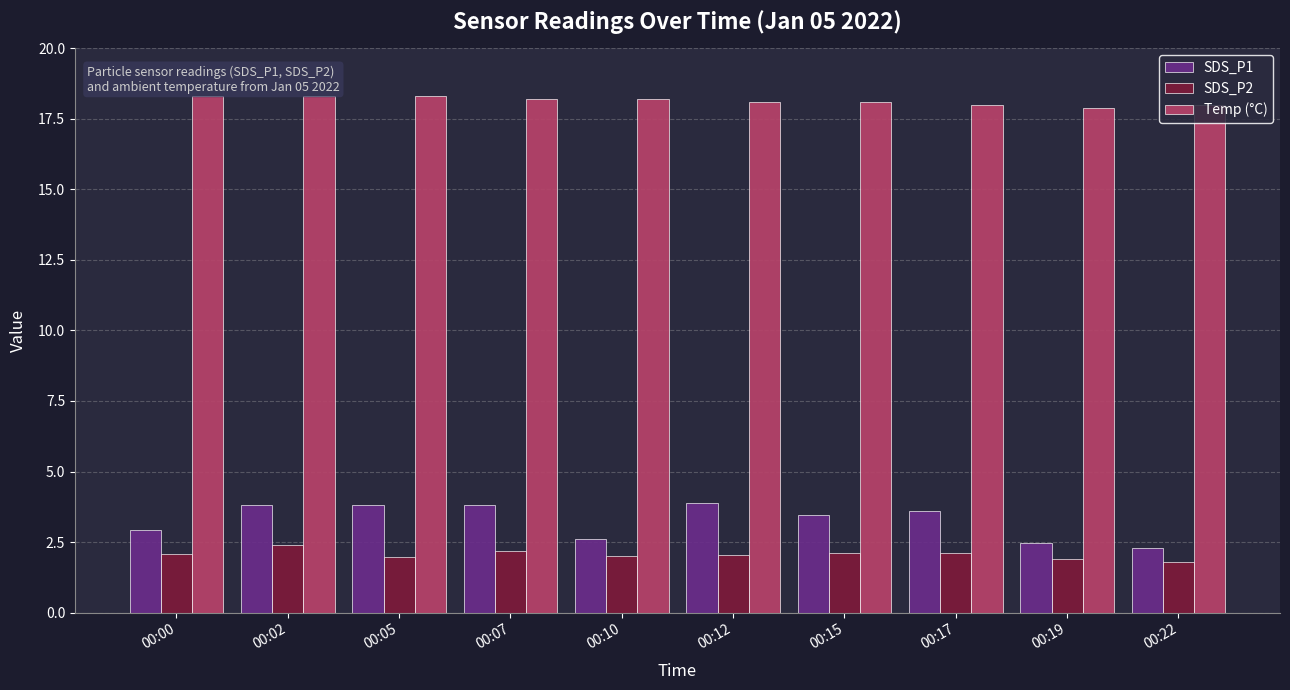

What are all the series names shown in the legend?

SDS_P1, SDS_P2, Temp (°C)